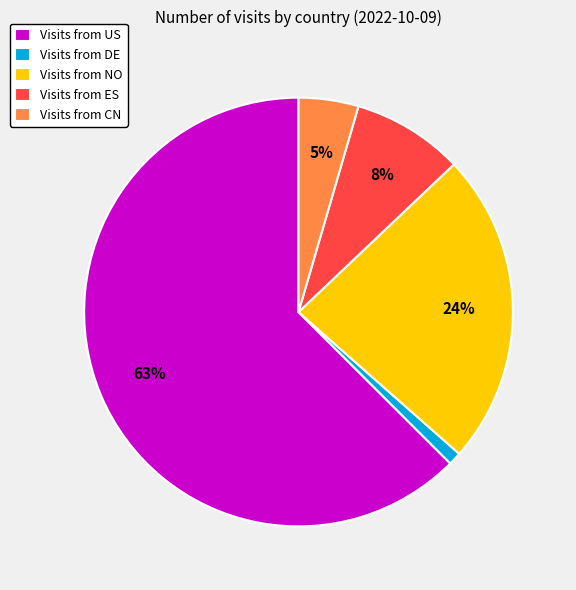

To the nearest percent, what percentage of the pie is Visits from ES?

8%